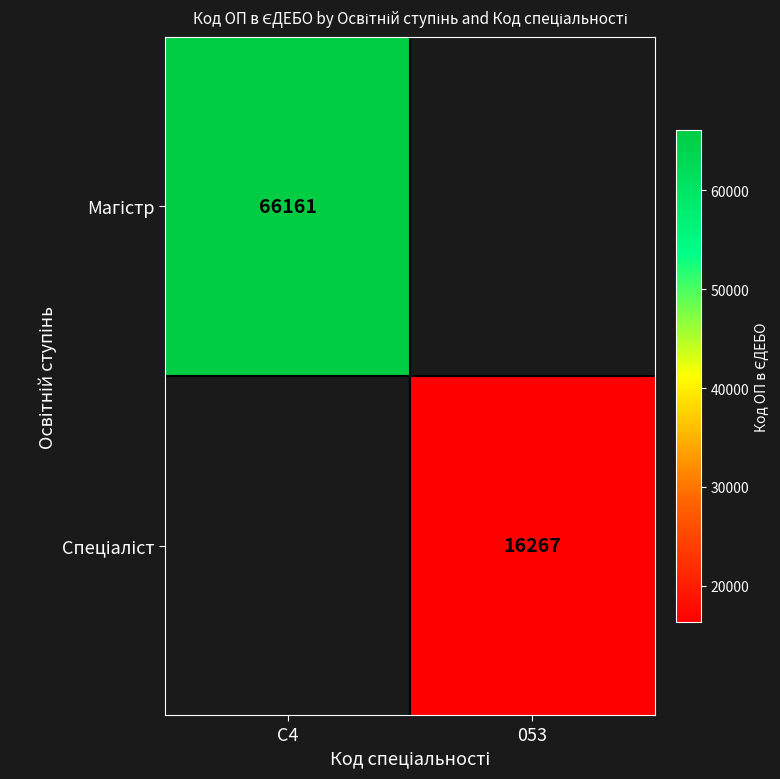

Which category has the highest value in the Спеціаліст series?

C4